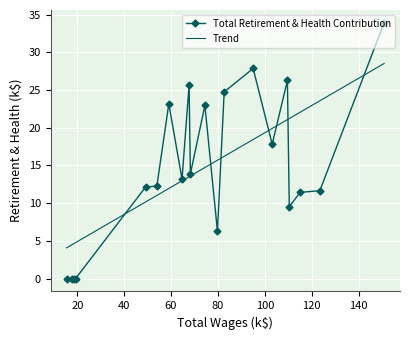

What is the highest value of the Total Retirement & Health Contribution series?

33.9